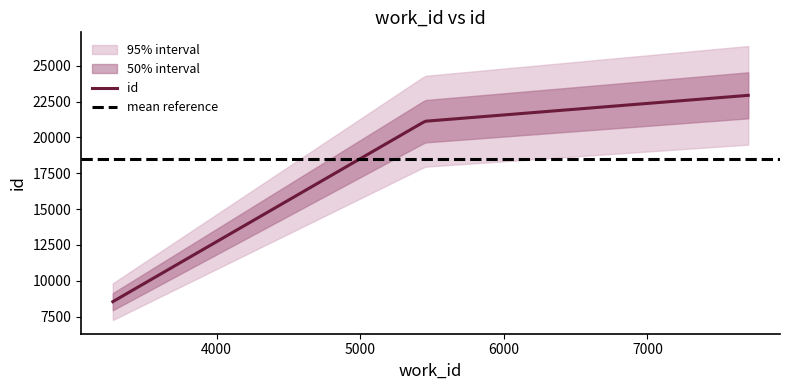

The chart shows a value of 21127 at 5452. True or false?

True